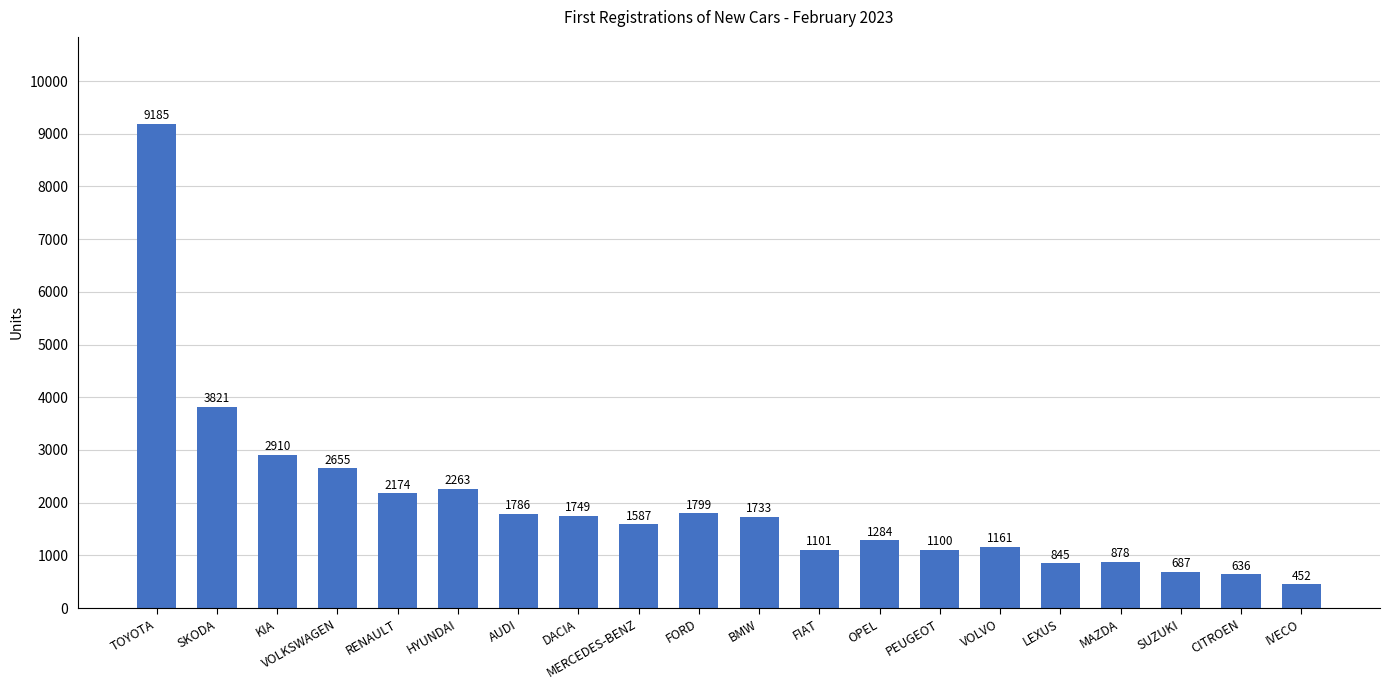

What is the difference between the maximum and minimum values?

8733